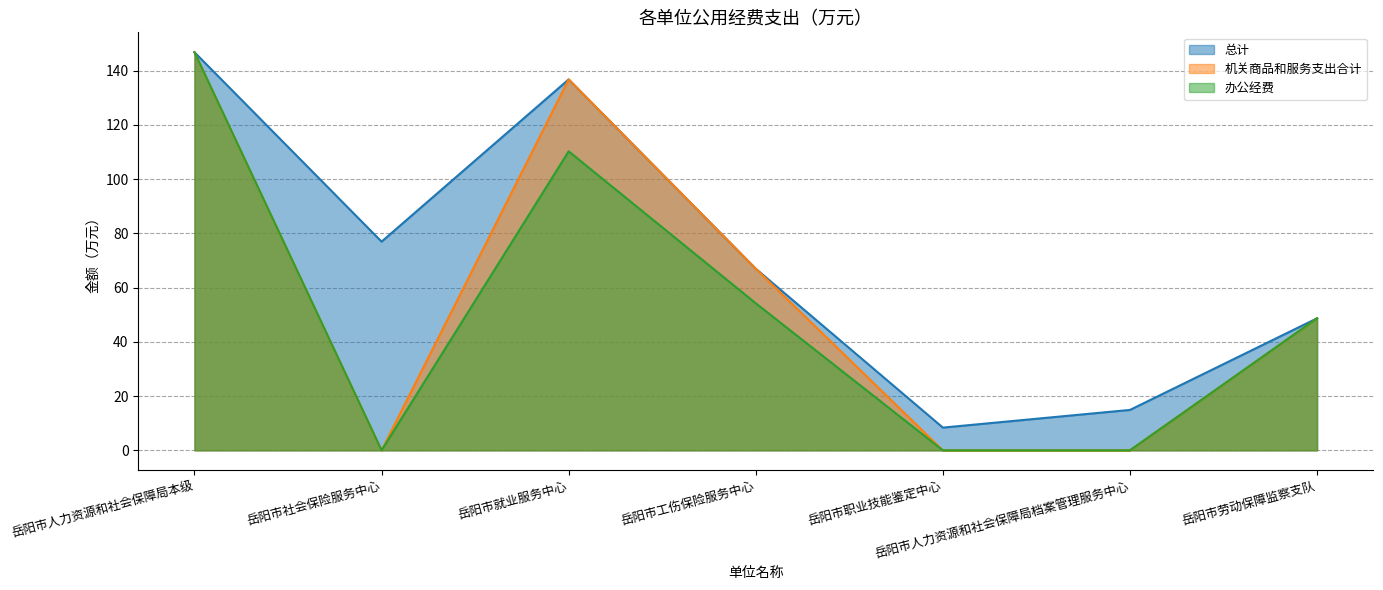

True or false: 机关商品和服务支出合计 has a value of 0.0 at 岳阳市职业技能鉴定中心.

True